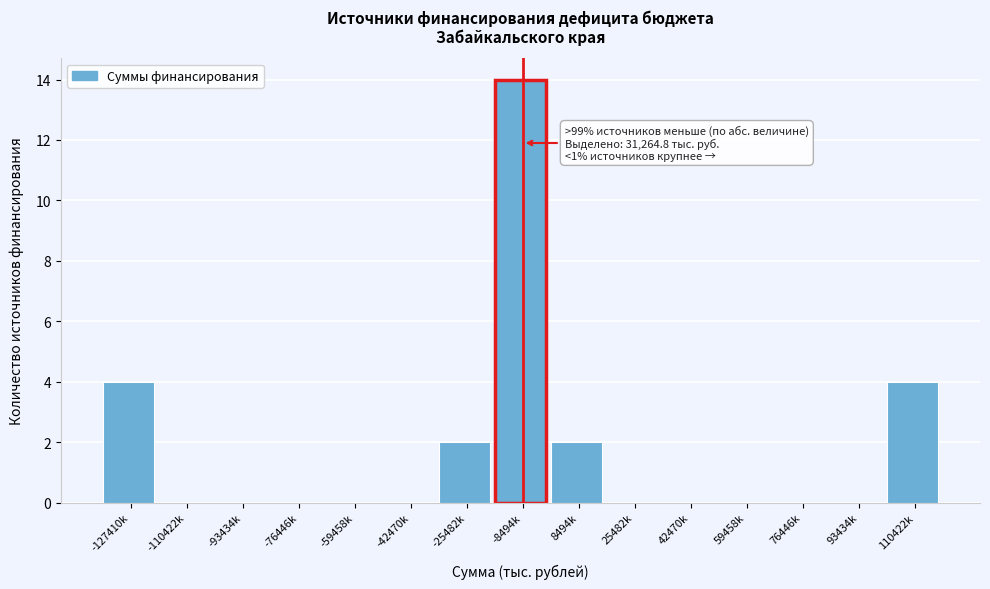

Reading right to left, what are all the values shown in this chart?

110422k=4	93434k=0	76446k=0	59458k=0	42470k=0	25482k=0	8494k=2	-8494k=14	-25482k=2	-42470k=0	-59458k=0	-76446k=0	-93434k=0	-110422k=0	-127410k=4